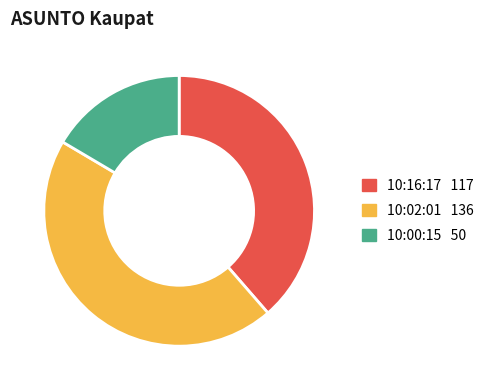

Combined, do 10:00:15 and 10:02:01 account for over 50%?

Yes